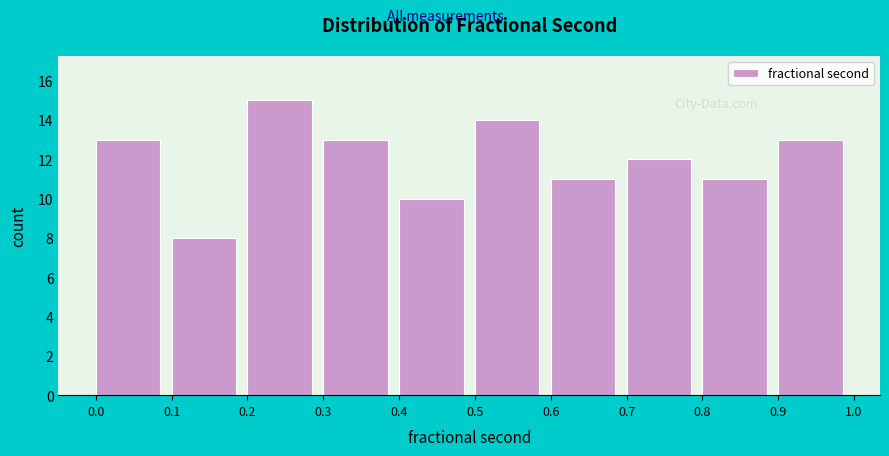

How tall is the bar that spans 0.2 to 0.3 on the x-axis? The values are not printed on the chart, so give them approximately, as read against the axis.

15